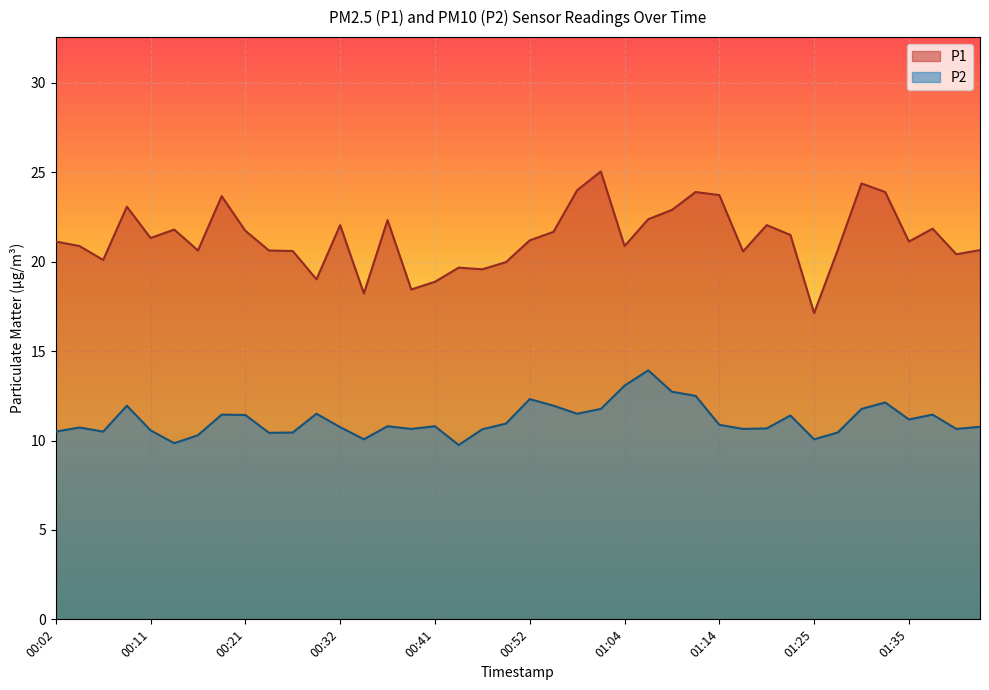

How many values in the P1 series exceed 21?

22